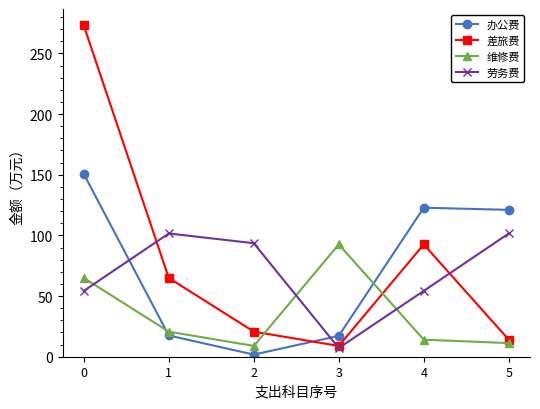

At which category does 办公费 reach its first local valley?

2